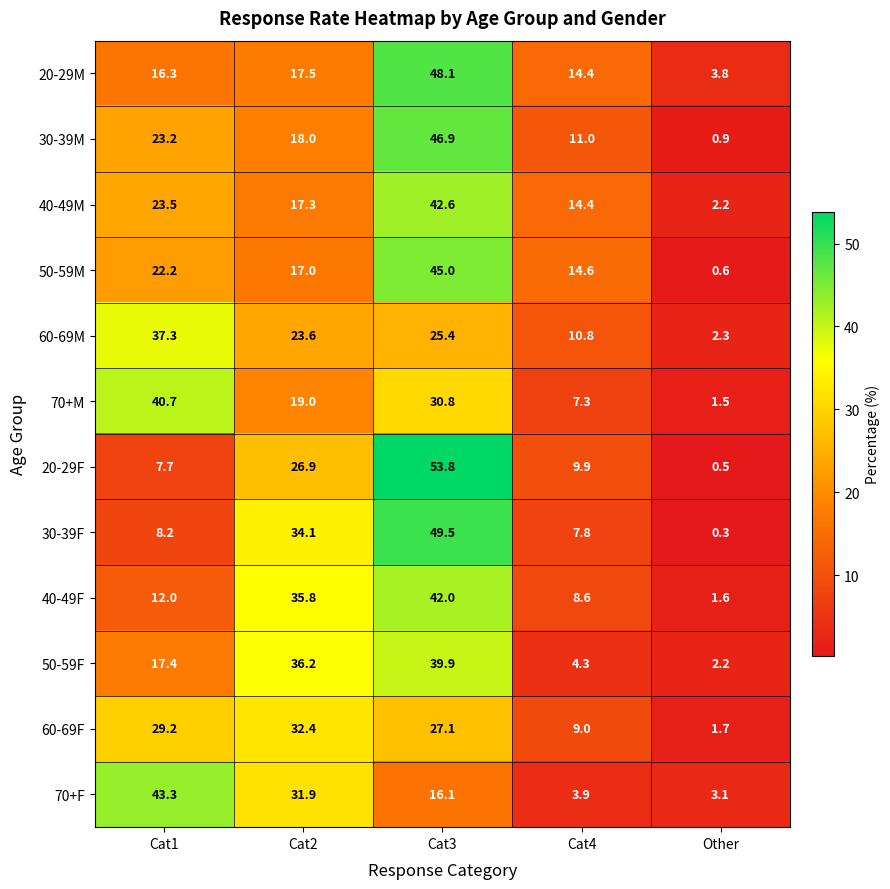

How many values in the 70+F series are below 16?

2